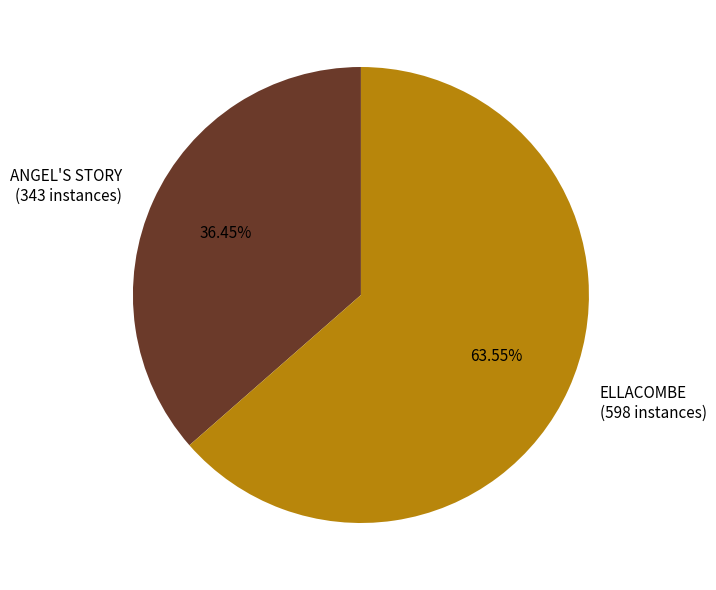

Which category accounts for the majority?

ELLACOMBE